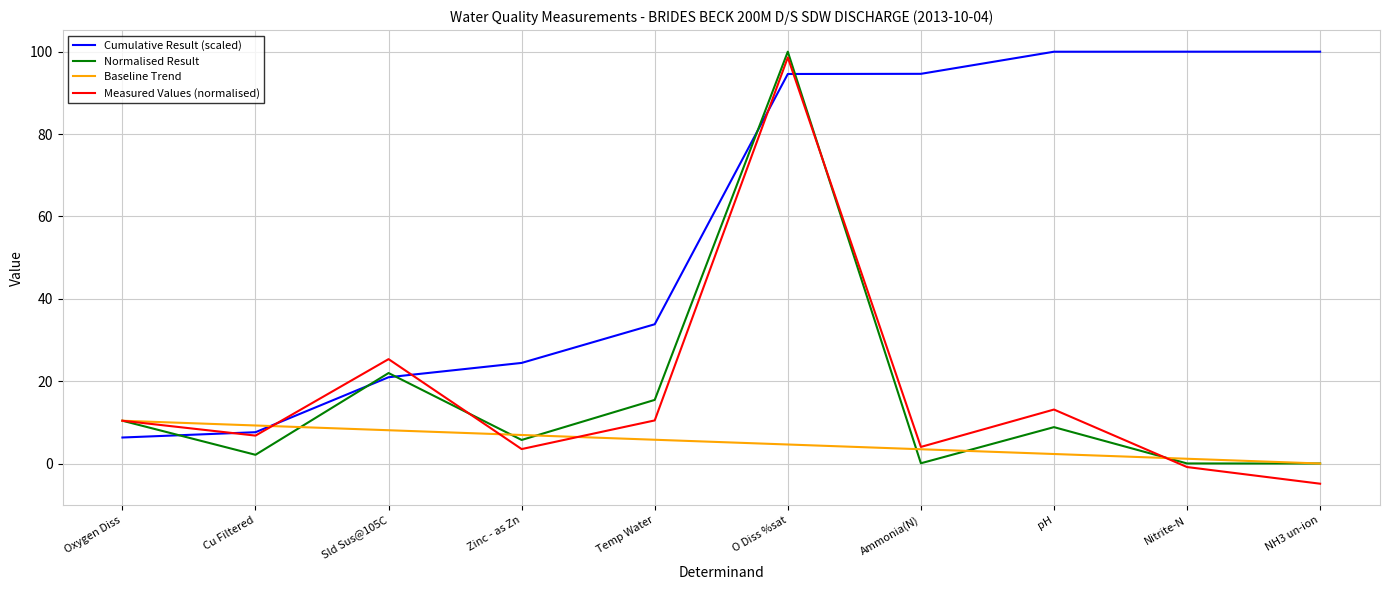

What is the greatest value displayed?

100.0